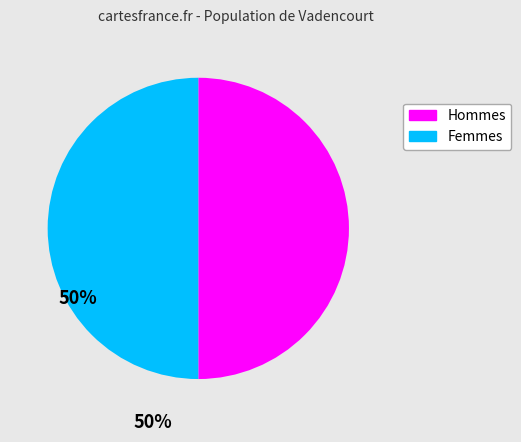

Combined, do Femmes and Hommes account for over 50%?

Yes